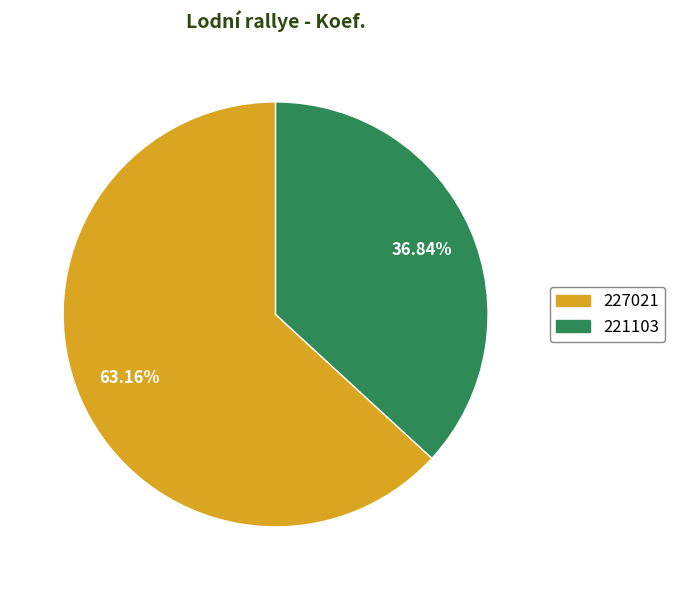

How many slices are in this pie chart?

2